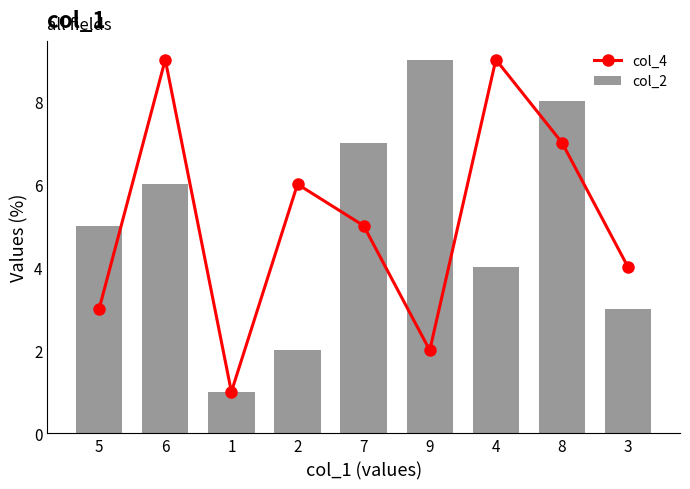

Rank the series by their maximum value, from lowest to highest.

col_4, col_2